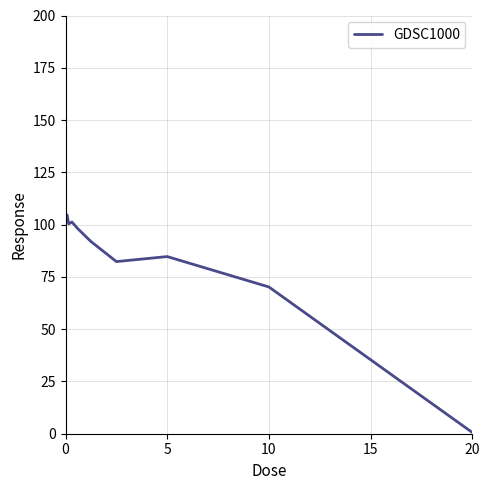

What is the difference between the maximum and minimum values?

104.0